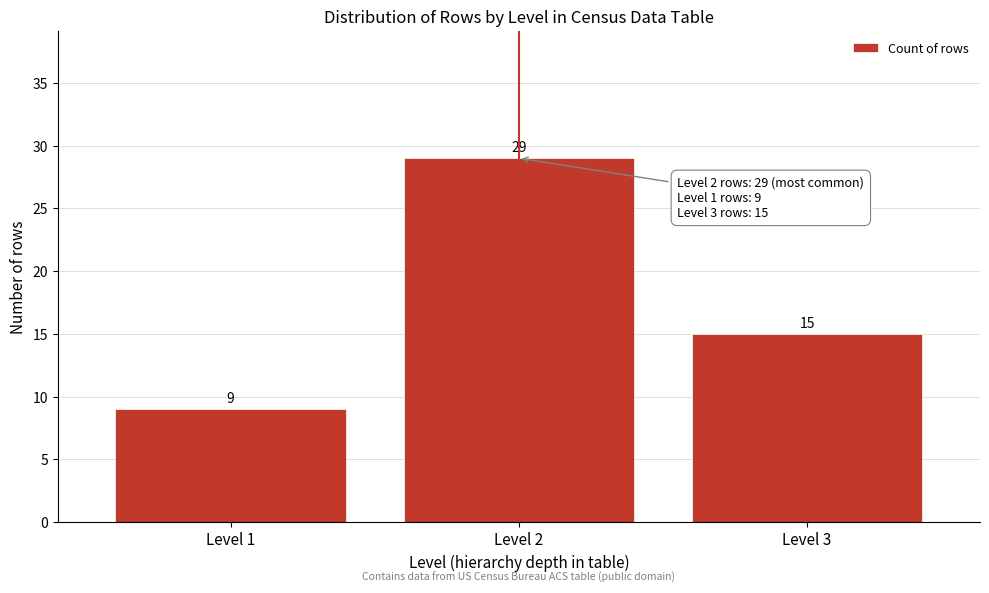

Reading left to right, transcribe all the data shown in this chart.

Level 1=9	Level 2=29	Level 3=15